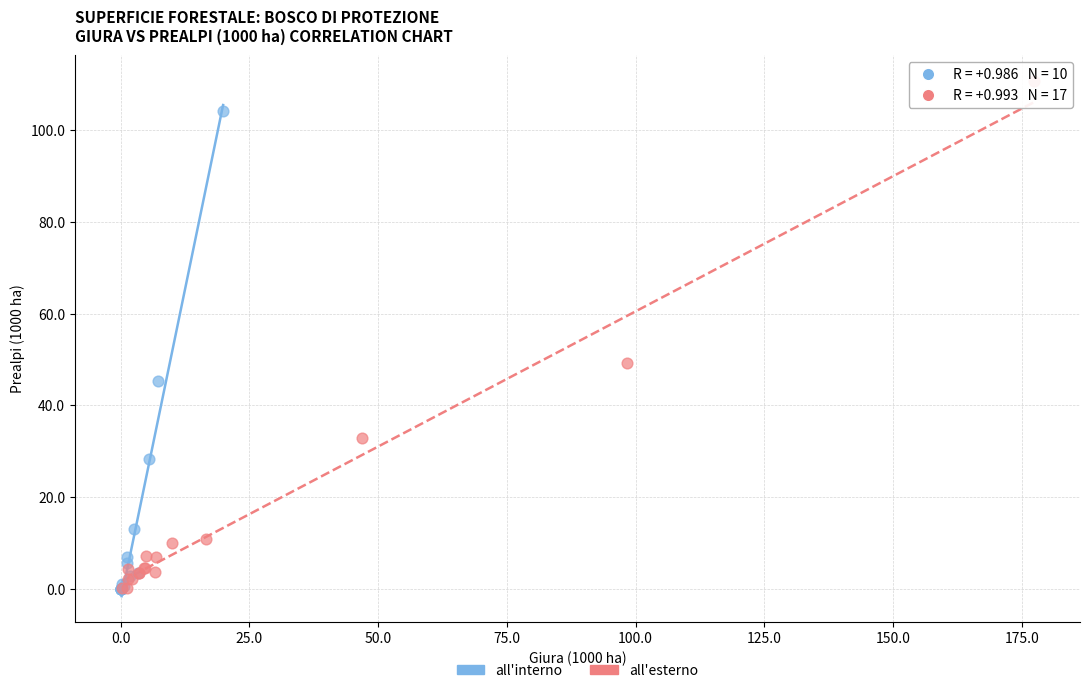

Which series reaches the maximum Y coordinate?

all'esterno